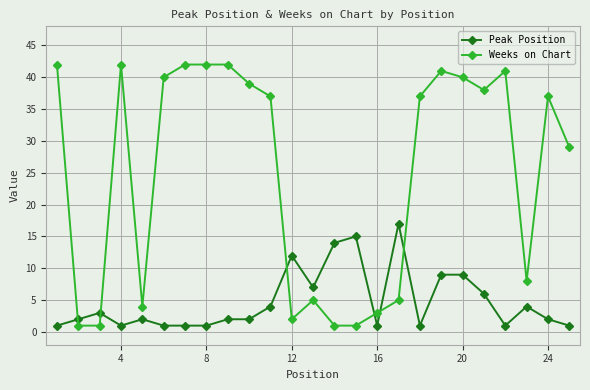

List the series in order of their overall mean, lowest first.

Peak Position, Weeks on Chart